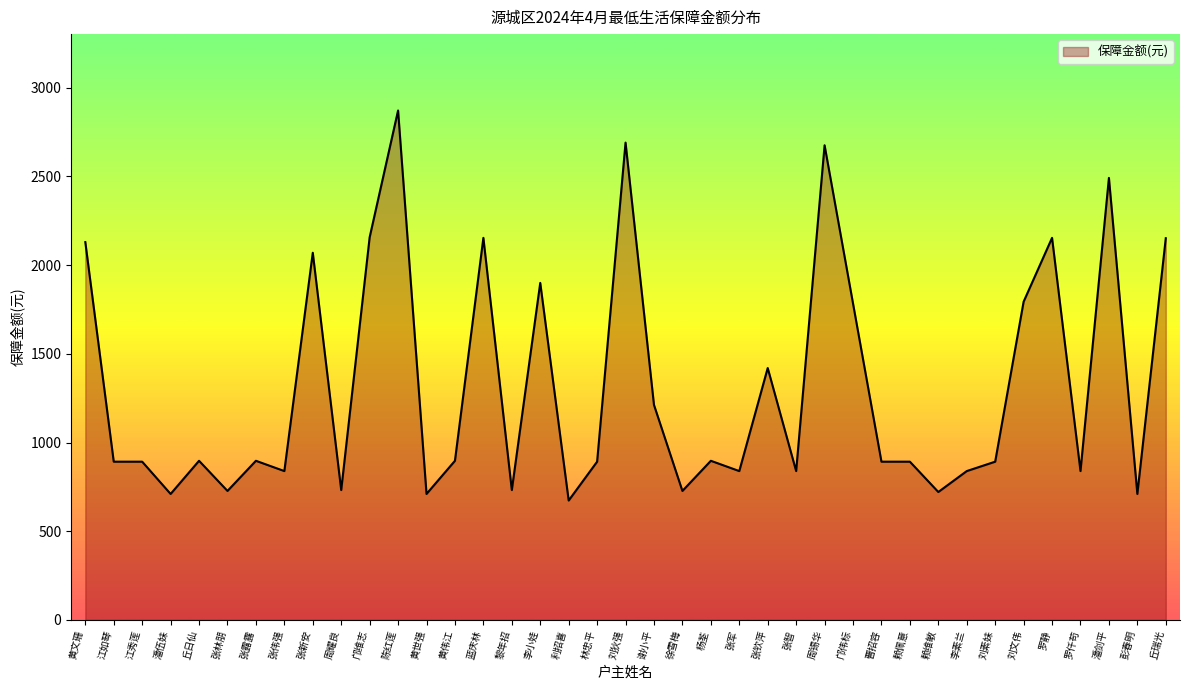

What is the greatest value displayed?

2872